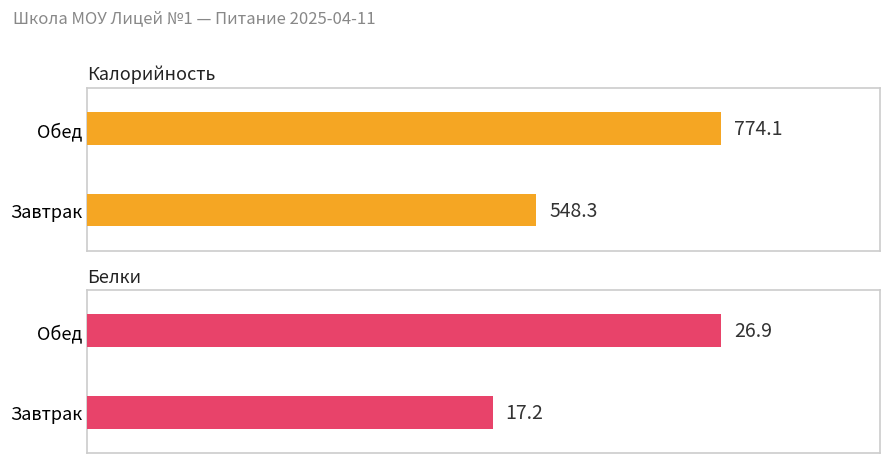

Is it true that Белки equals 27.7 at Завтрак?

False